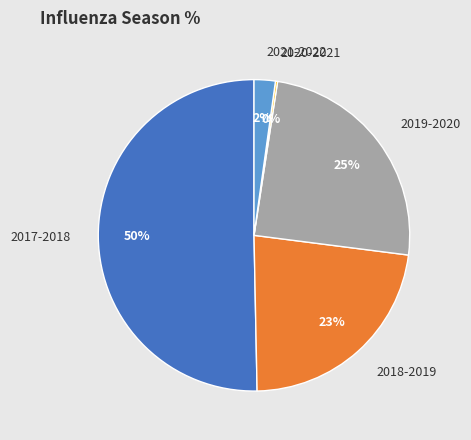

What is the largest slice in the pie chart?

2017-2018